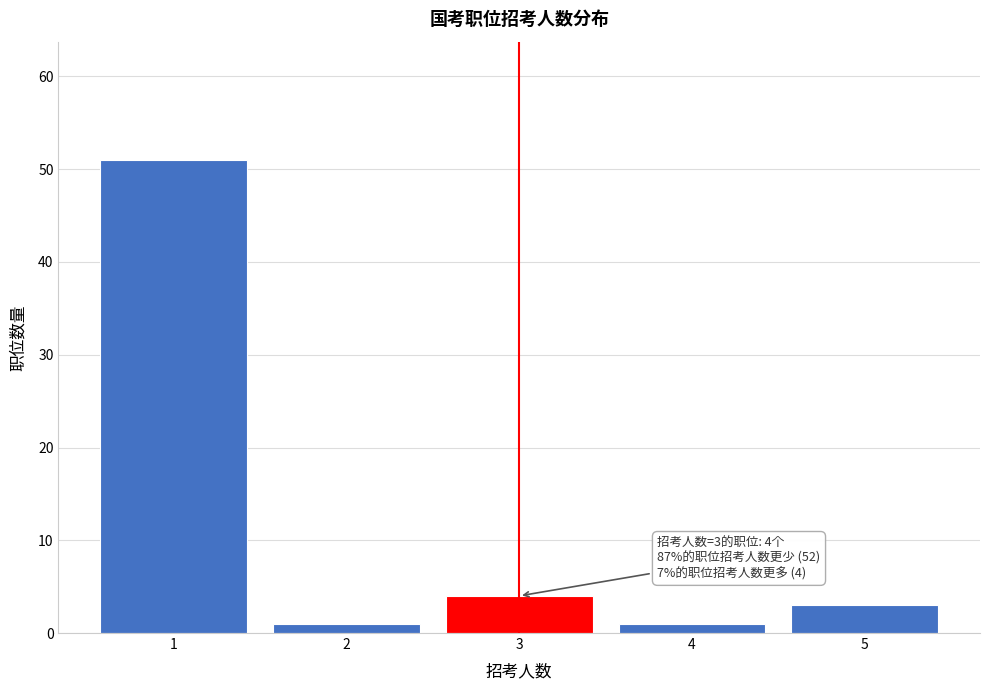

Reading left to right, transcribe all the data shown in this chart.

1=51	2=1	3=4	4=1	5=3